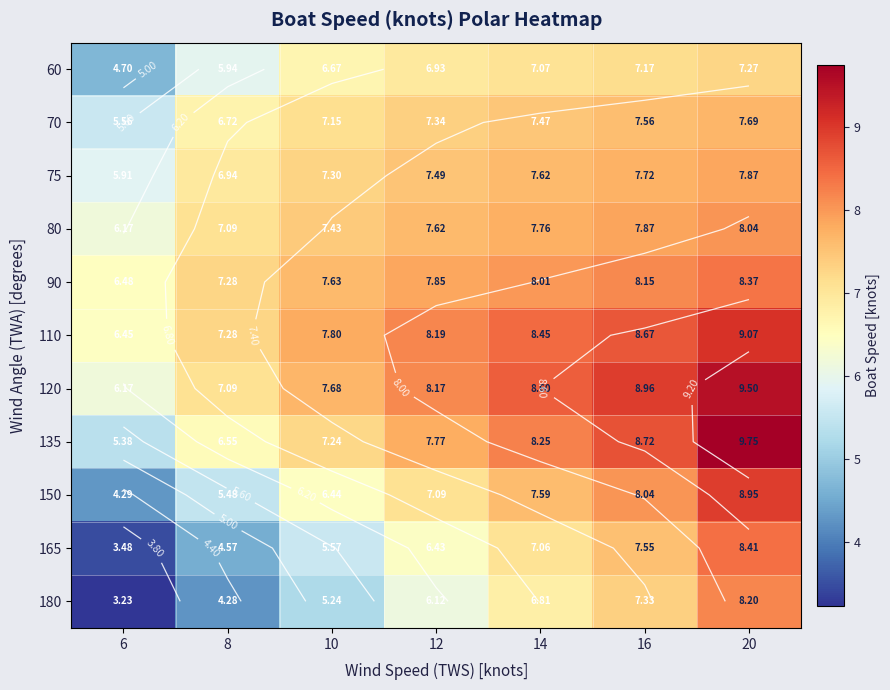

What is the difference between the maximum and minimum values in the 110 series?

2.6